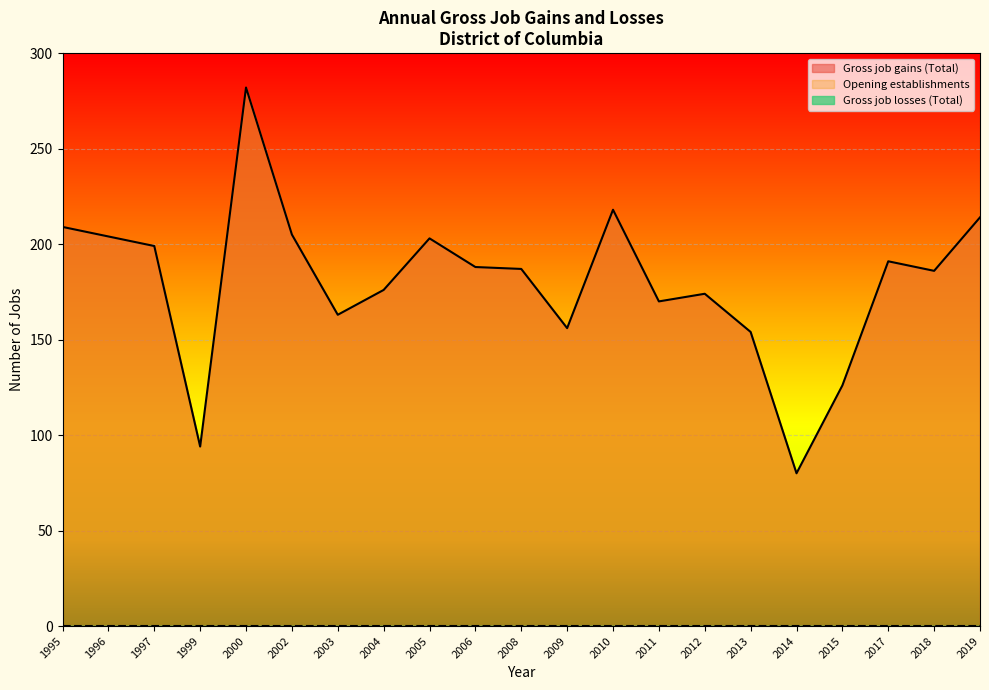

True or false: Gross job losses (Total) and Opening establishments cross at least once.

False